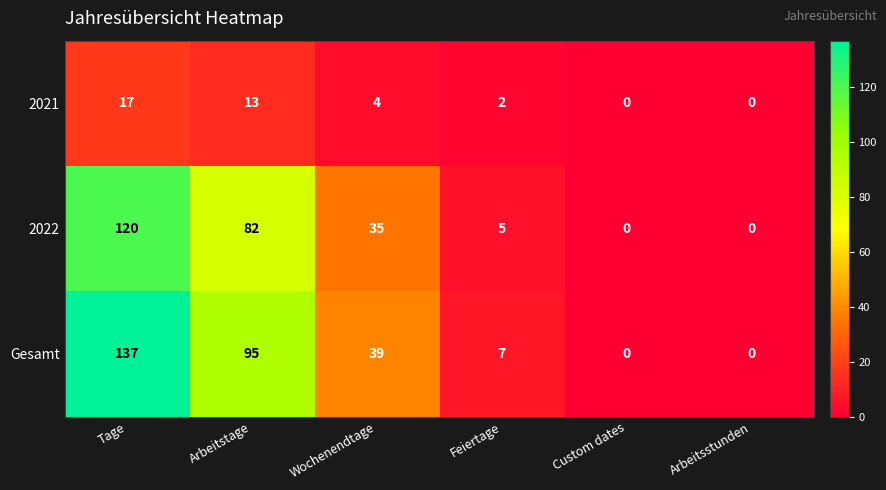

Reading left to right, extract all data points from this chart.

2021: 17	13	4	2	0	0
2022: 120	82	35	5	0	0
Gesamt: 137	95	39	7	0	0